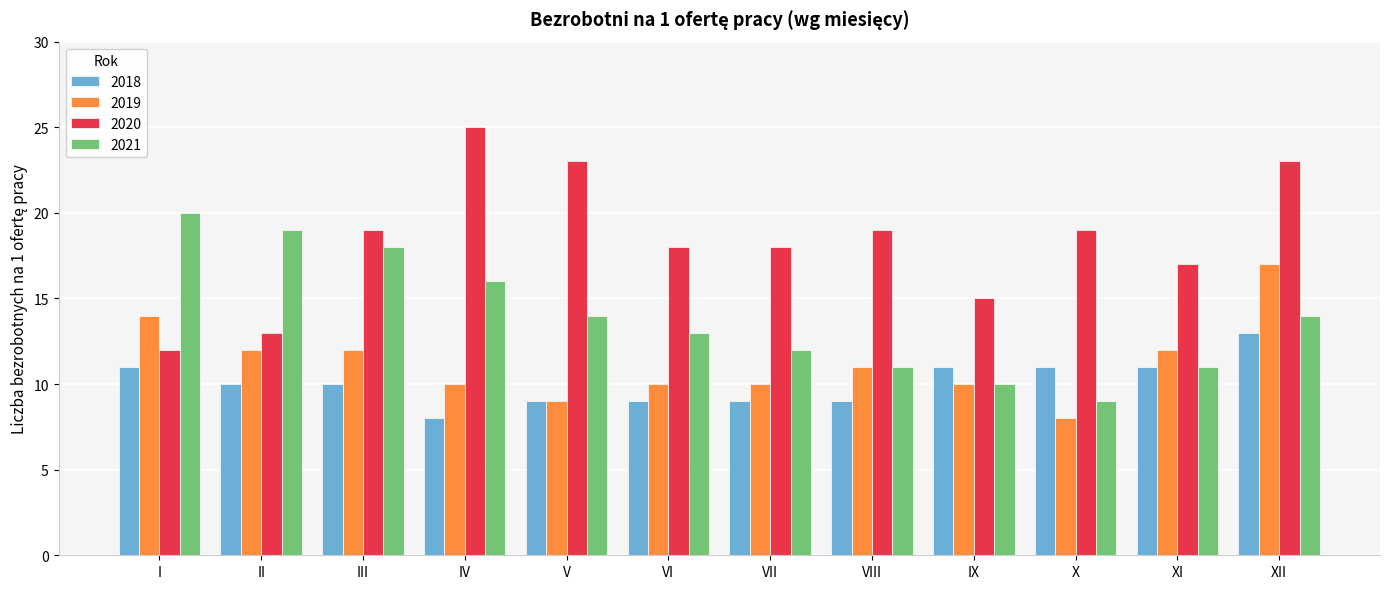

Rank the series by their maximum value, from lowest to highest.

2018, 2019, 2021, 2020